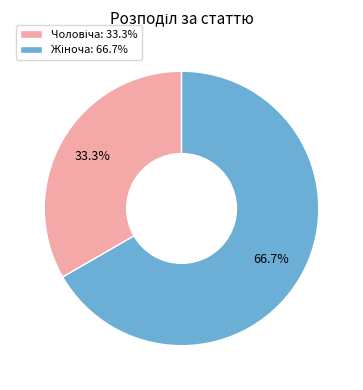

Is there a majority slice in this chart?

Yes